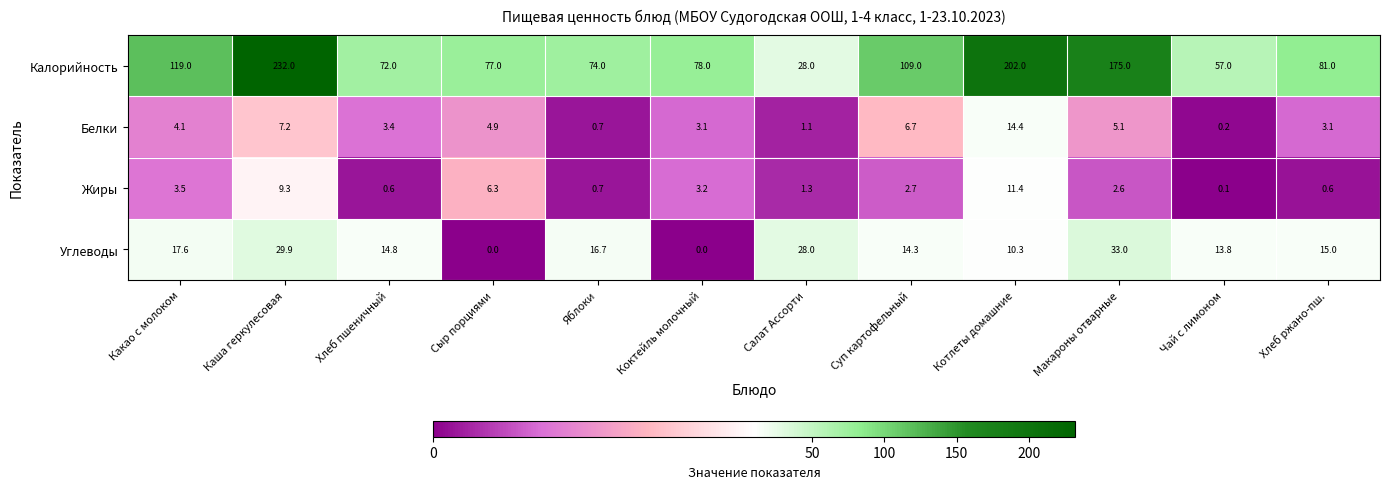

List the series in order of their peak value, lowest first.

Жиры, Белки, Углеводы, Калорийность